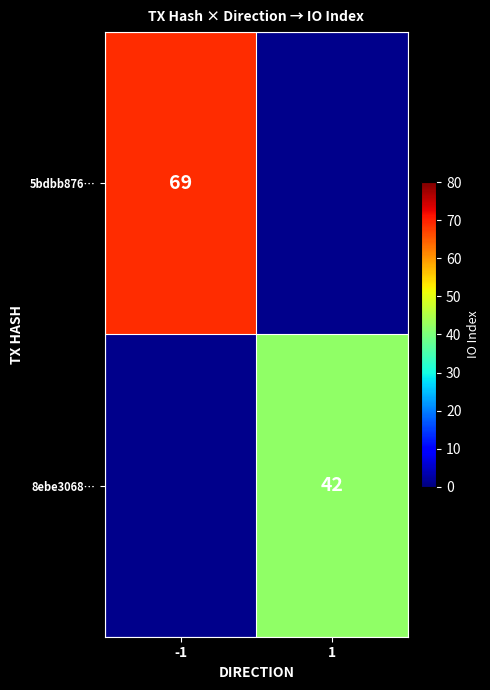

At which category does the chart reach its minimum across all series?

1